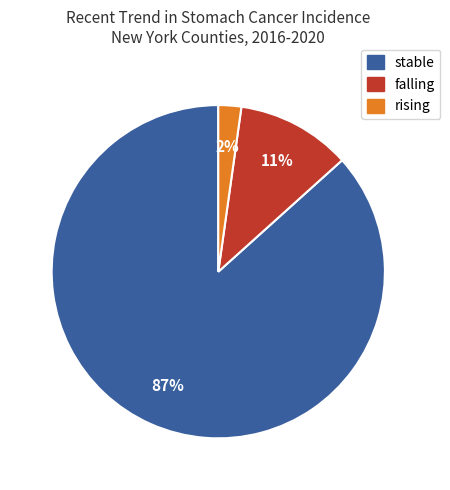

Between stable and falling, which is larger?

stable